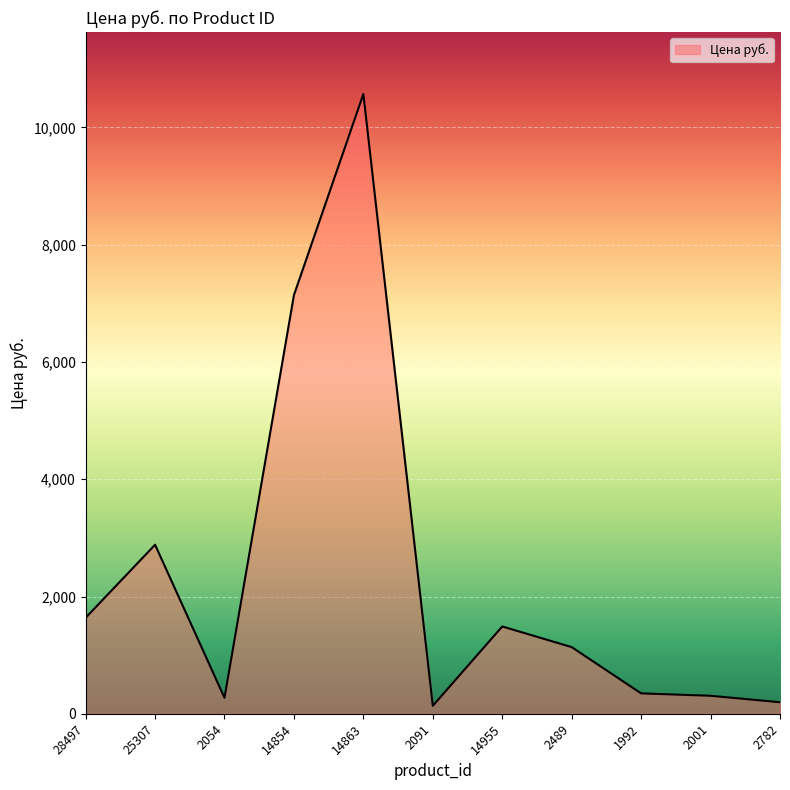

What is the difference between the second highest and minimum values?

7005